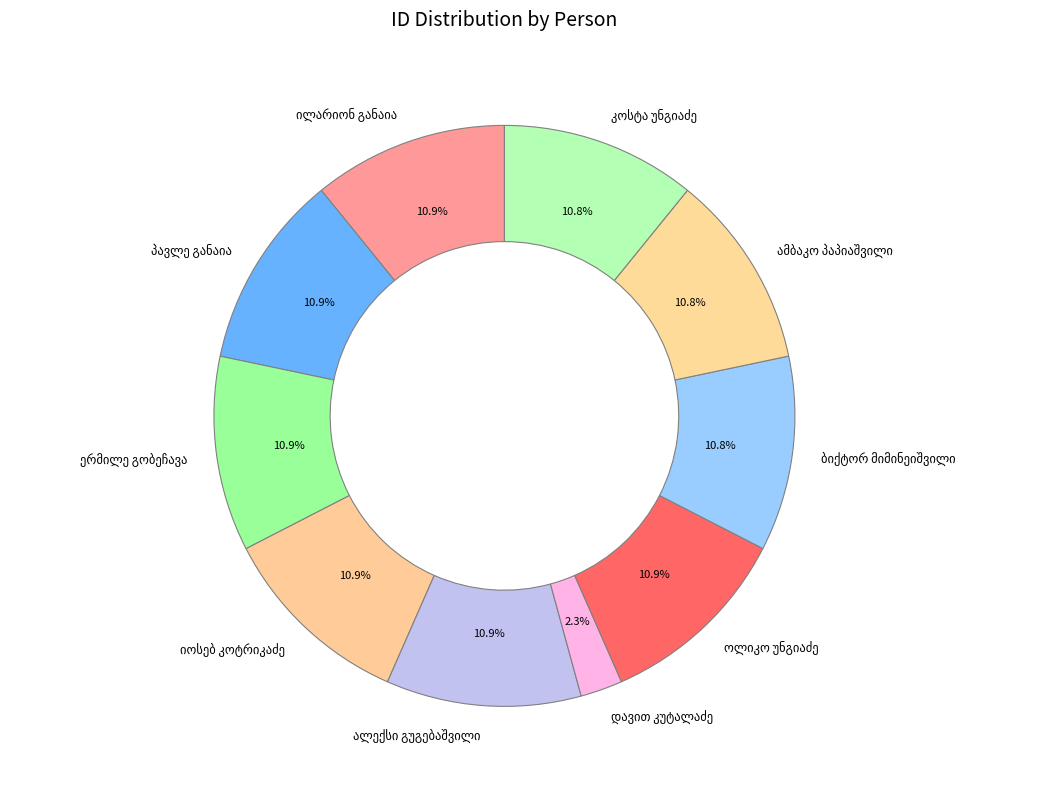

Is there a majority slice in this chart?

No